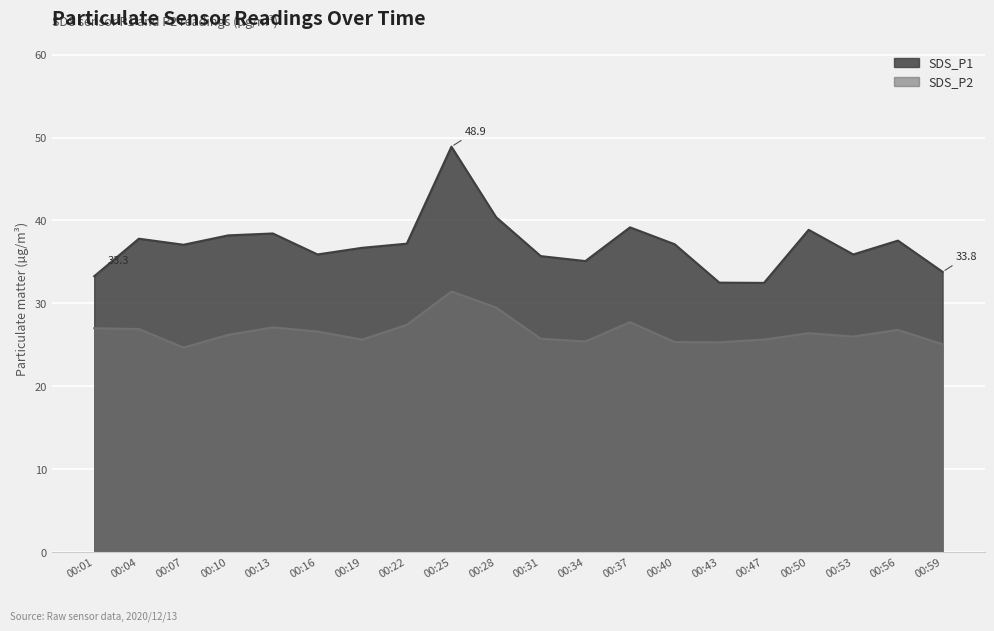

Which category has the highest value in the SDS_P2 series?

00:25